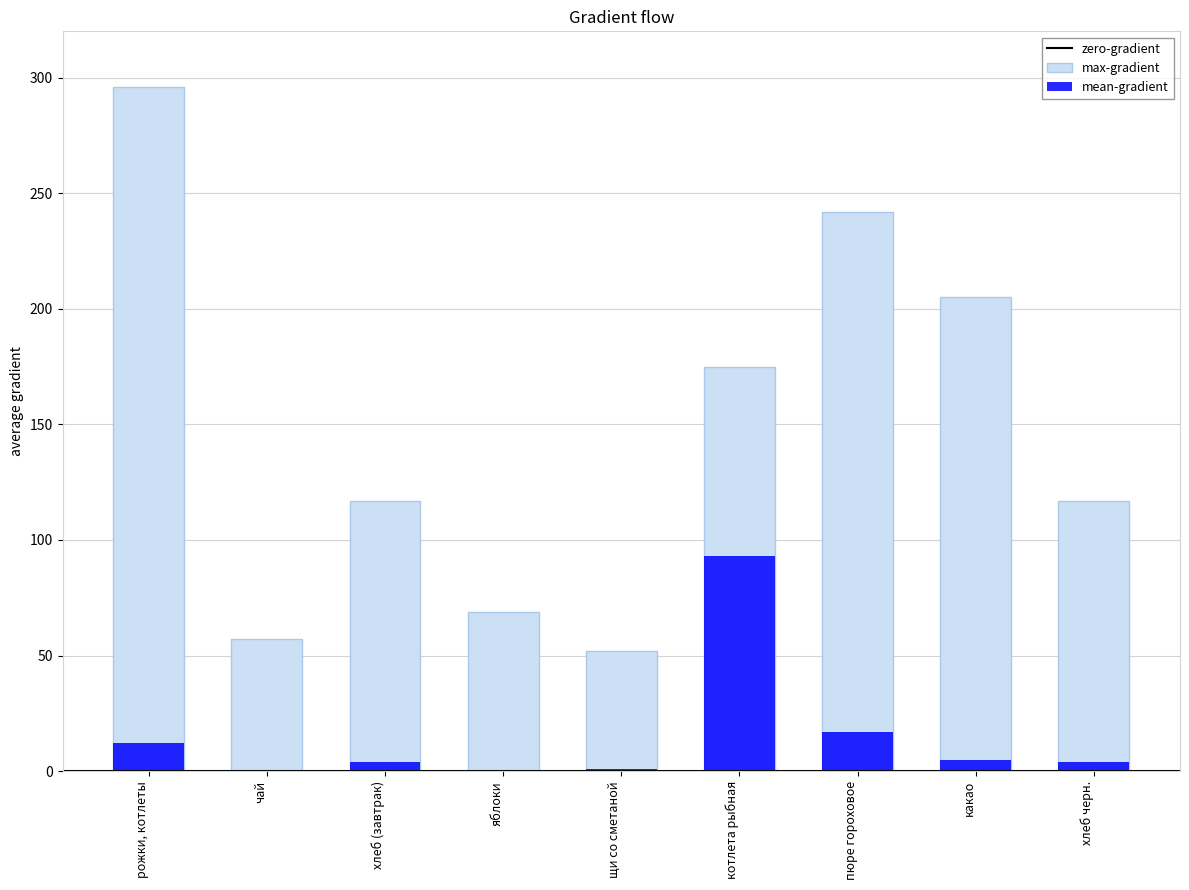

Which category has the highest value in the max-gradient series?

рожки, котлеты